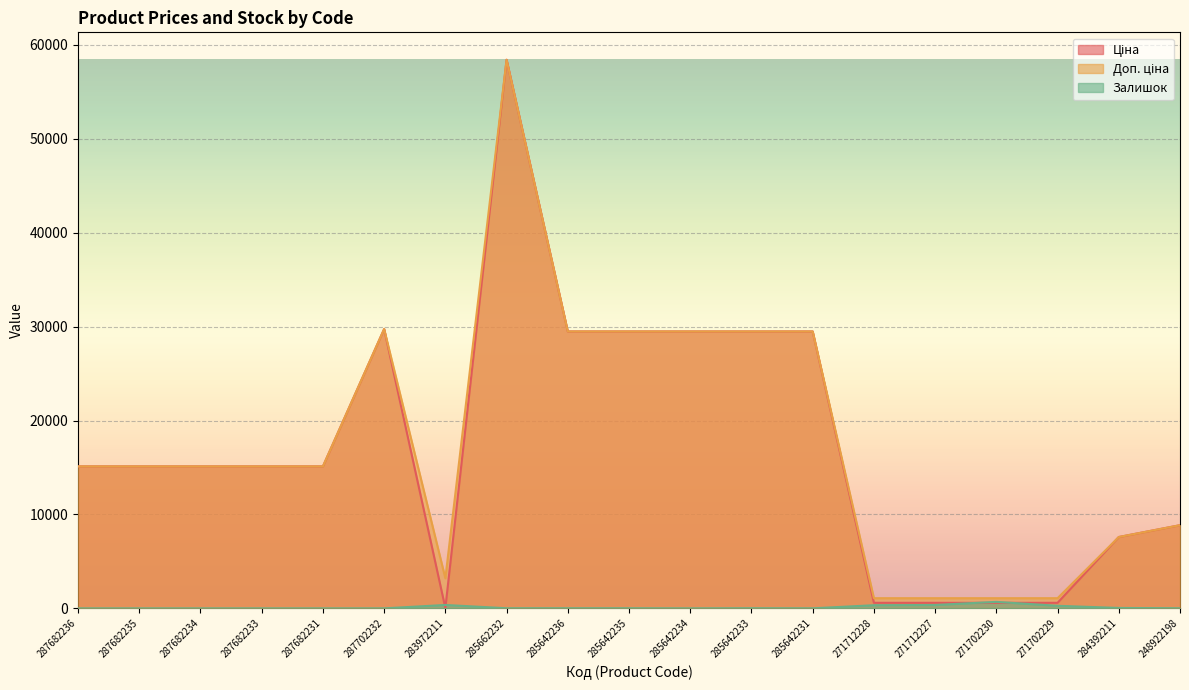

Rank the series at 285642234 from lowest to highest value.

Залишок, Ціна, Доп. ціна